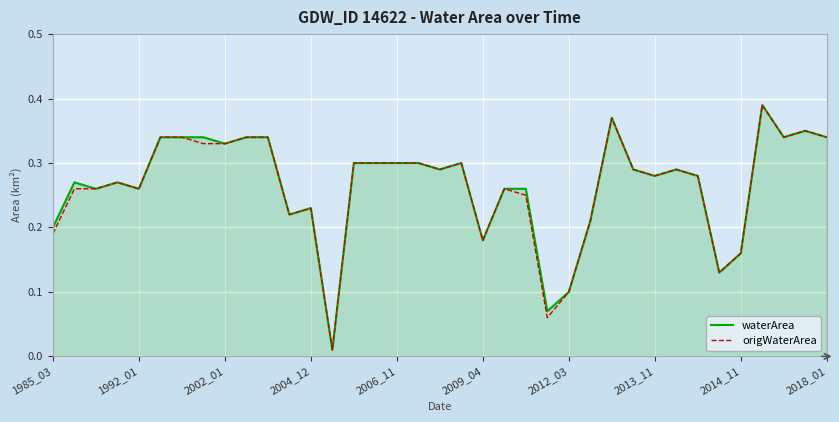

Does the chart have visible grid lines?

Yes